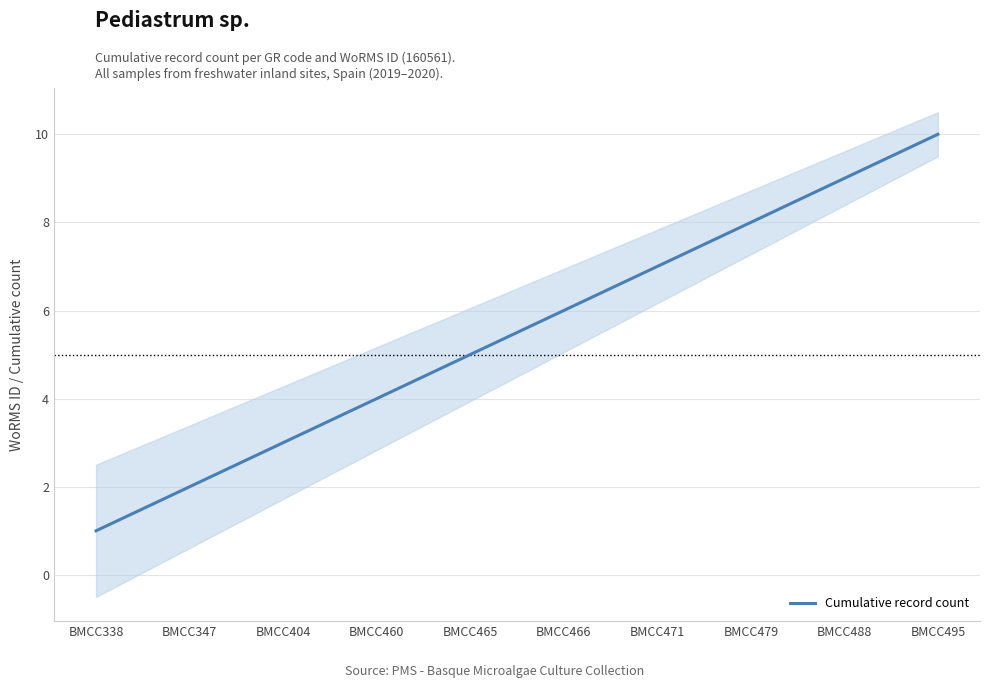

How many series are shown in this chart?

1